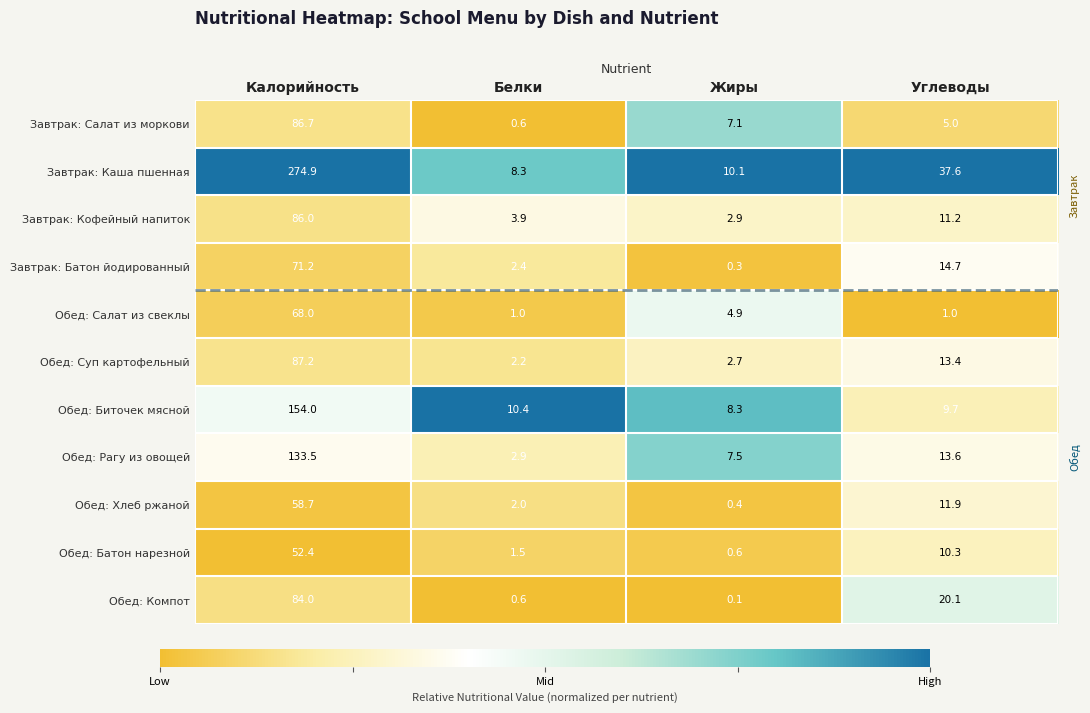

The Обед: Салат из свеклы series shows 6.9 at Жиры. True or false?

False